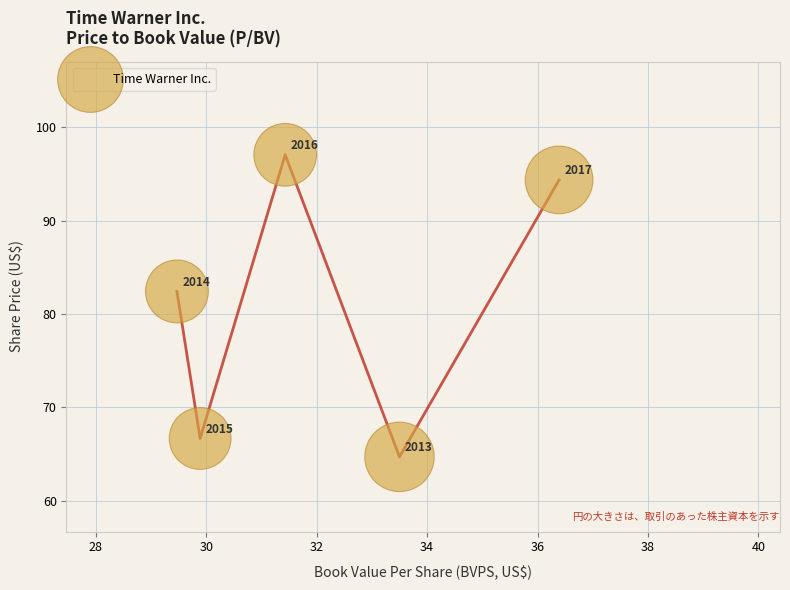

What is the range of Y values (max minus min)?

32.4